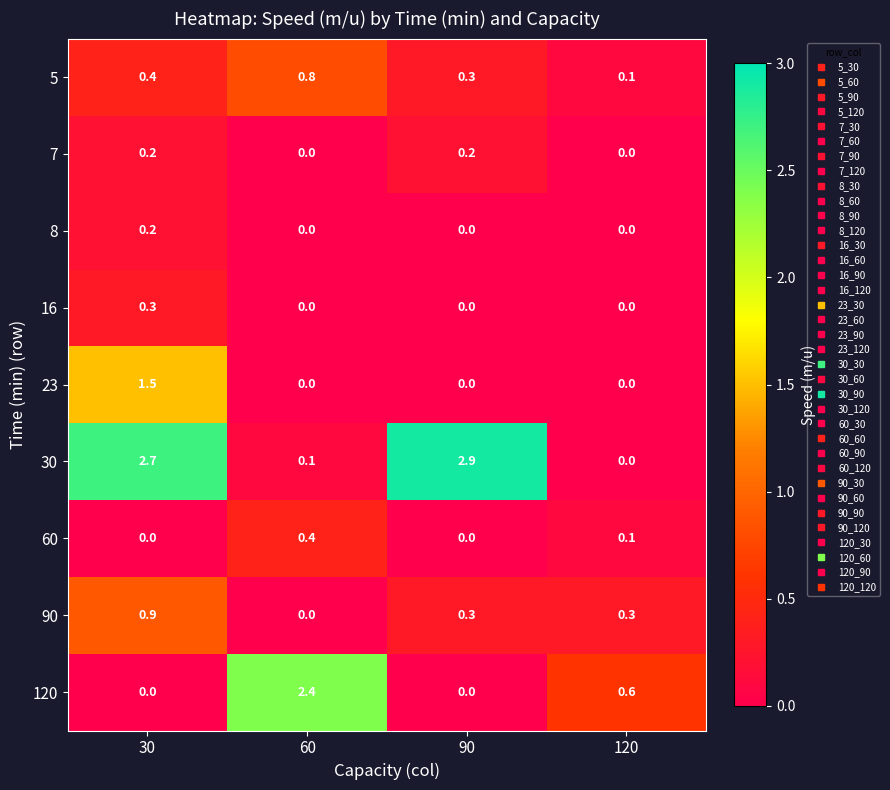

Which series changed the most between 30 and 90?

23